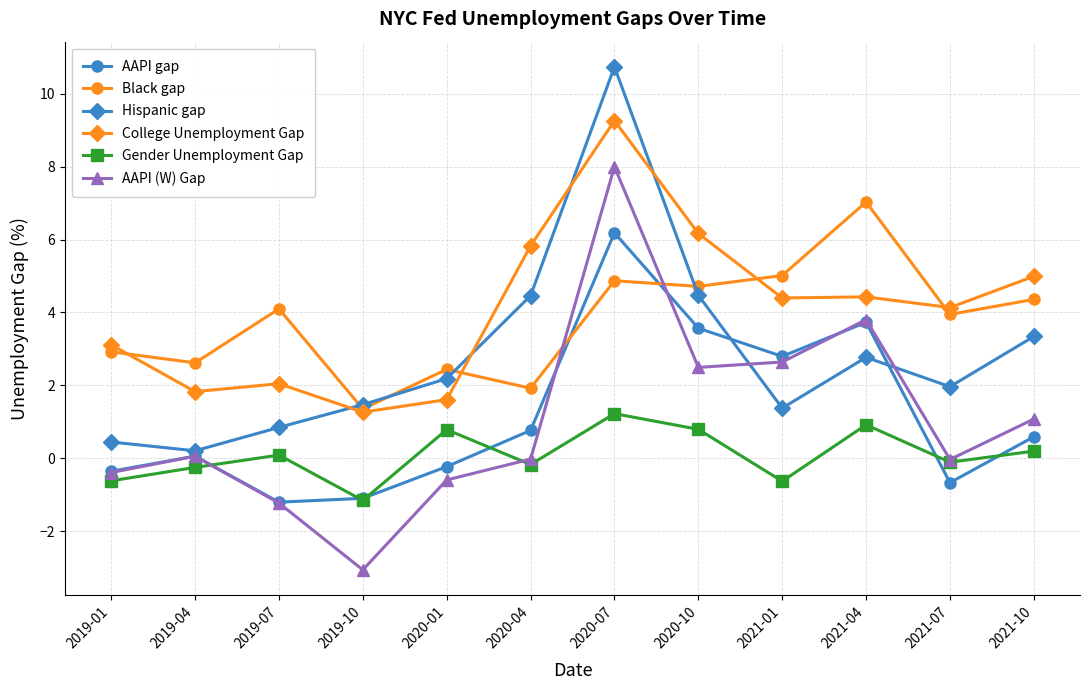

In Hispanic gap, how many points are higher than both neighbors (excluding endpoints)?

2